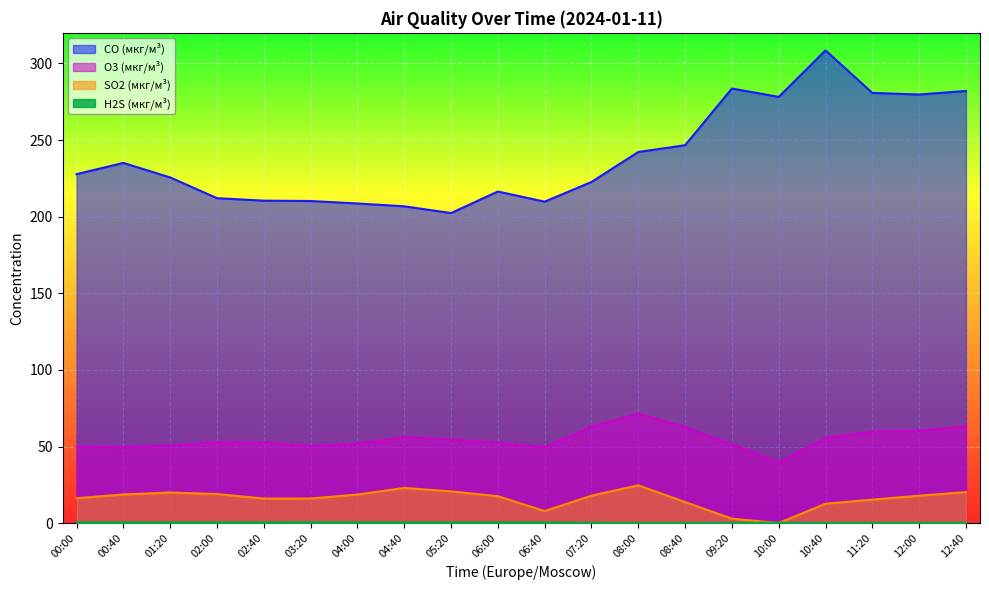

What is the total value across all series at 12:00?

358.4